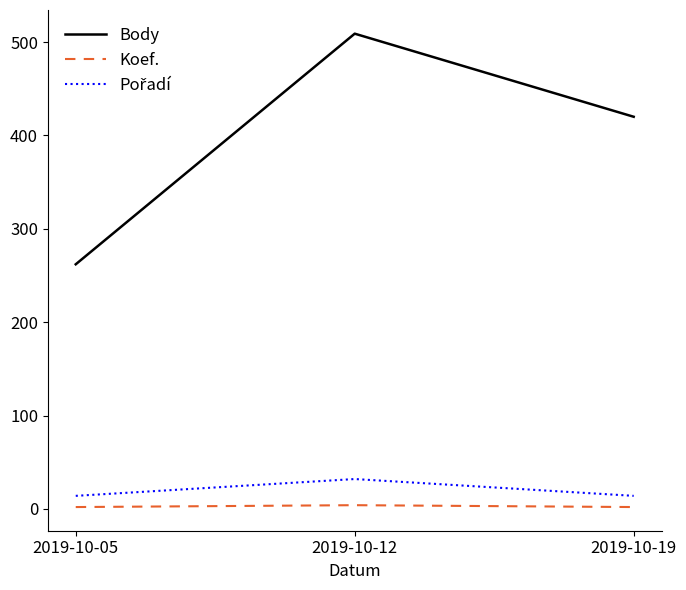

The Body series shows 420 at 2019-10-19. True or false?

True